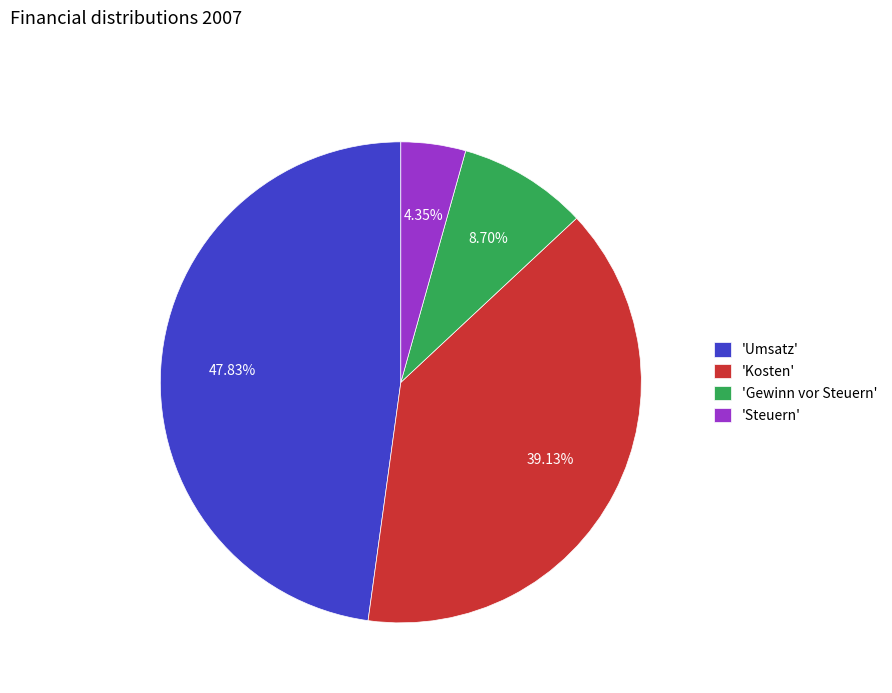

Does any single category account for the majority?

No